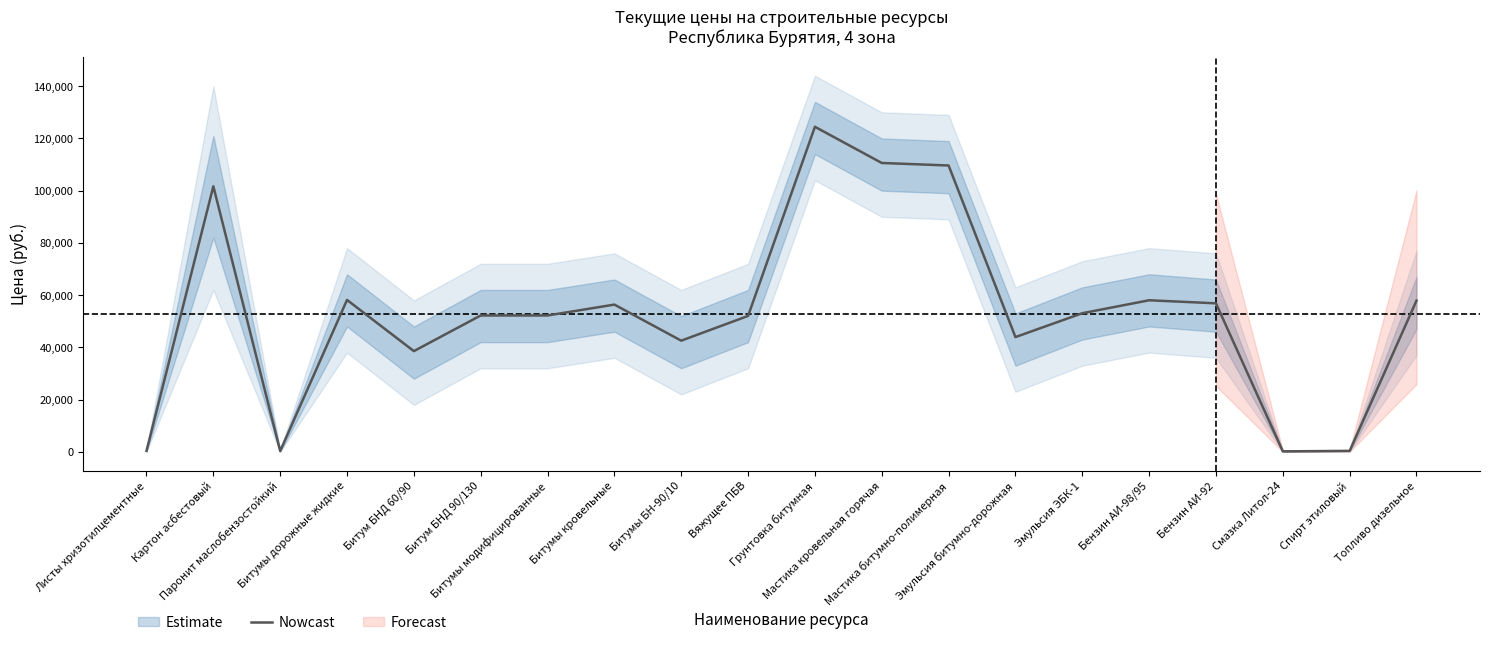

Is this an area chart (filled region under the line)?

No